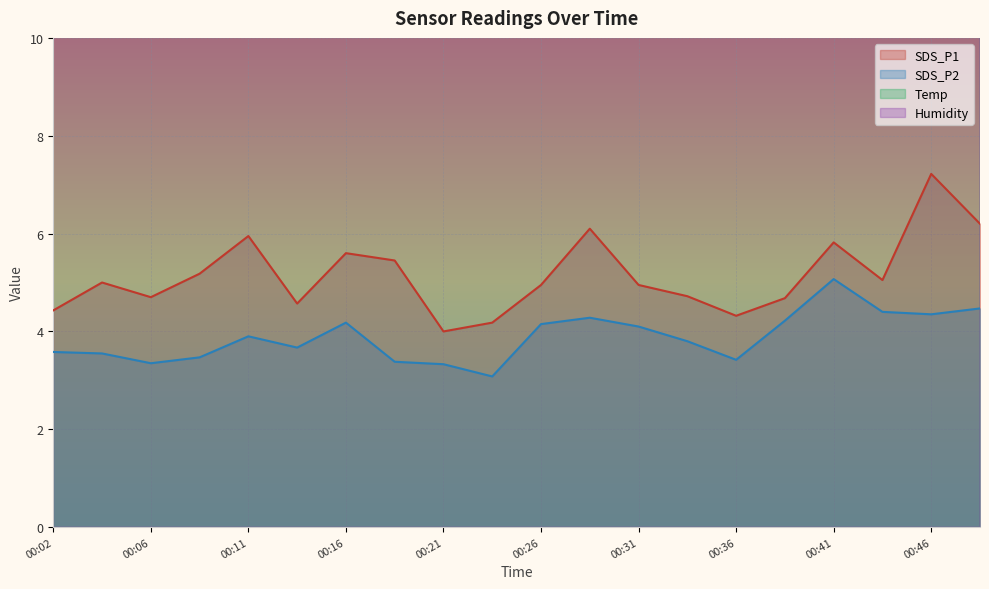

At which label does SDS_P1 reach its minimum?

00:21